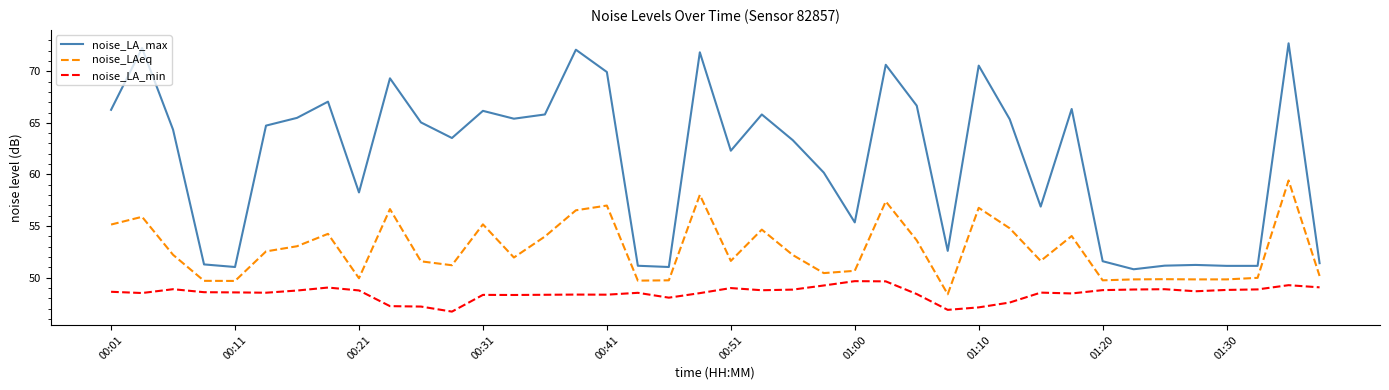

Which series has the widest spread of values?

noise_LA_max